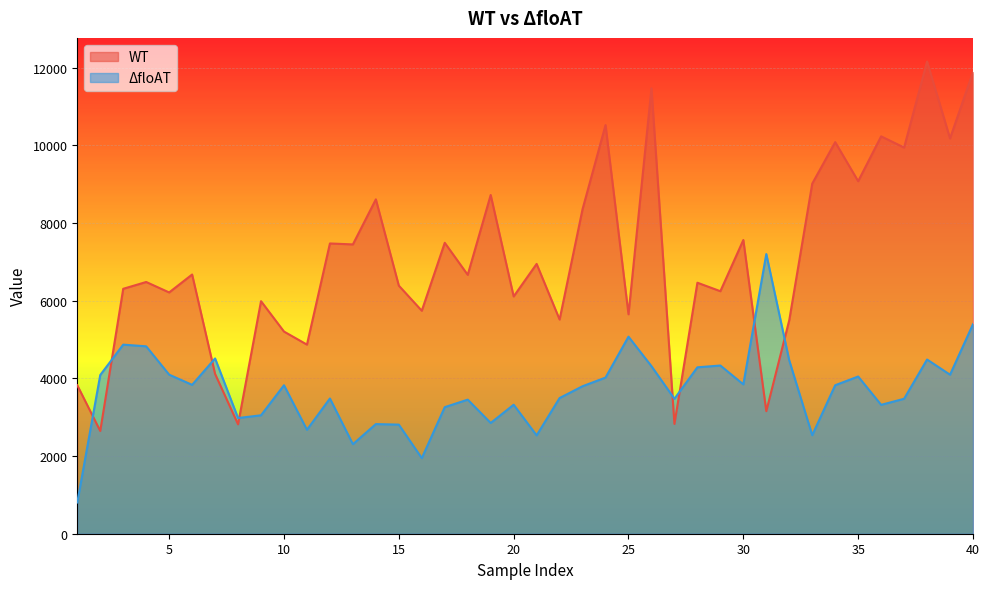

At 22, list the series in order from largest to smallest.

WT, ΔfloAT